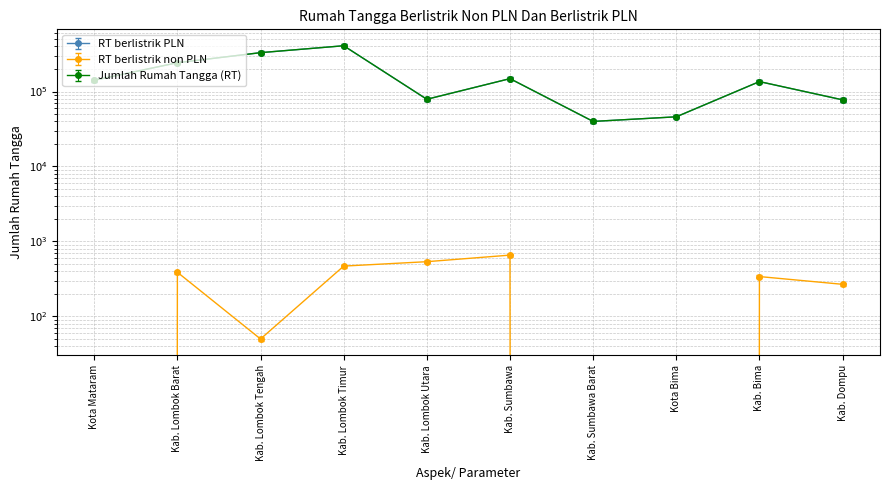

What are all the series names shown in the legend?

RT berlistrik PLN, RT berlistrik non PLN, Jumlah Rumah Tangga (RT)